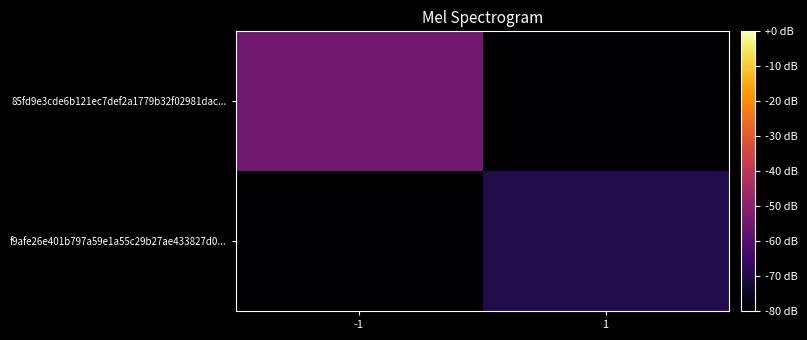

How many series are shown in this chart?

2